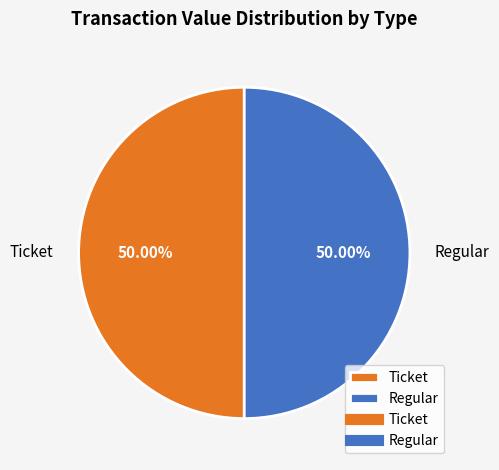

Do Ticket and Regular together represent more than half of the pie?

Yes